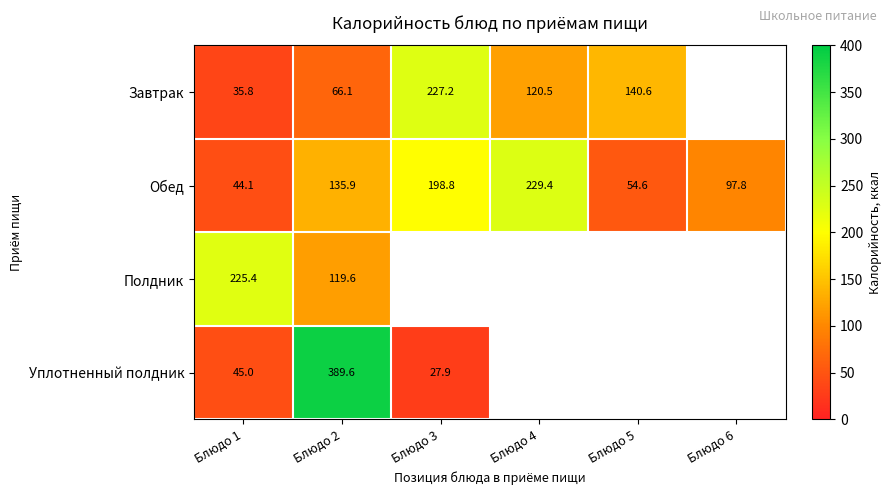

What is the maximum value for Обед?

229.4